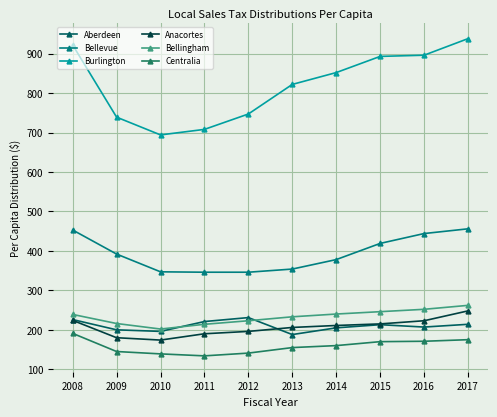

What is the sum of all Anacortes values?

2067